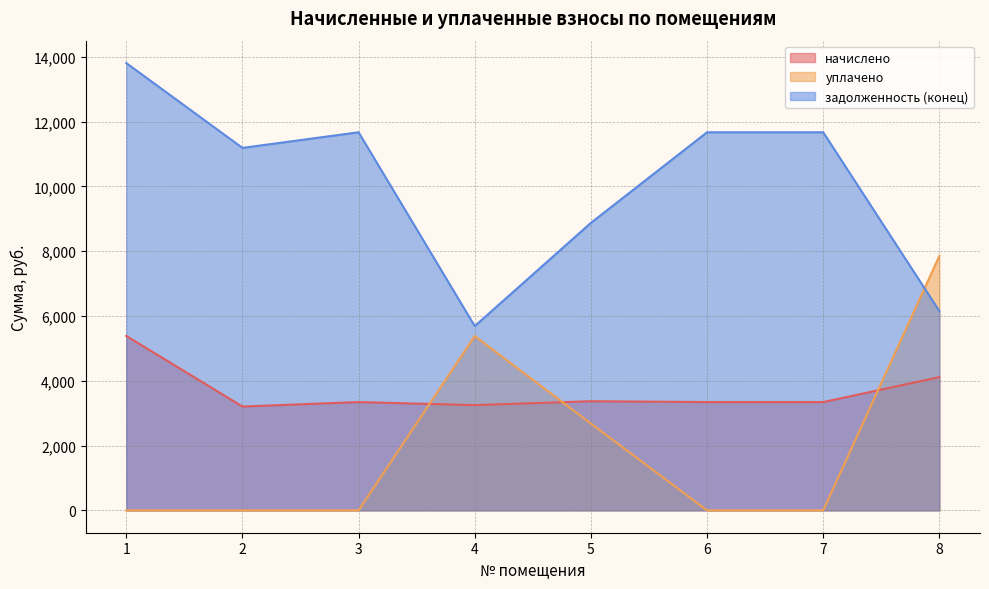

Between 6 and 1, which is larger?

1